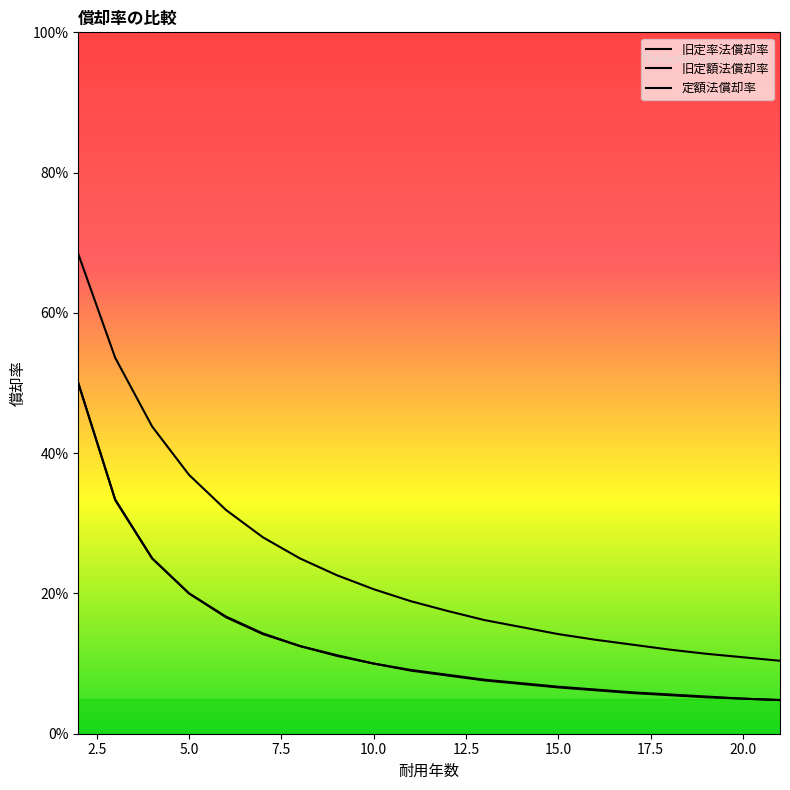

At how many categories does at least one series exceed 0?

20